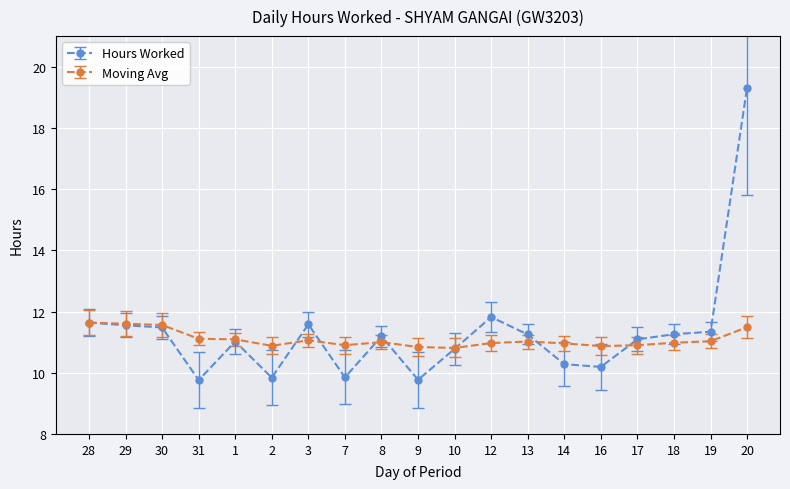

What is the total value across all series at 31?

20.9